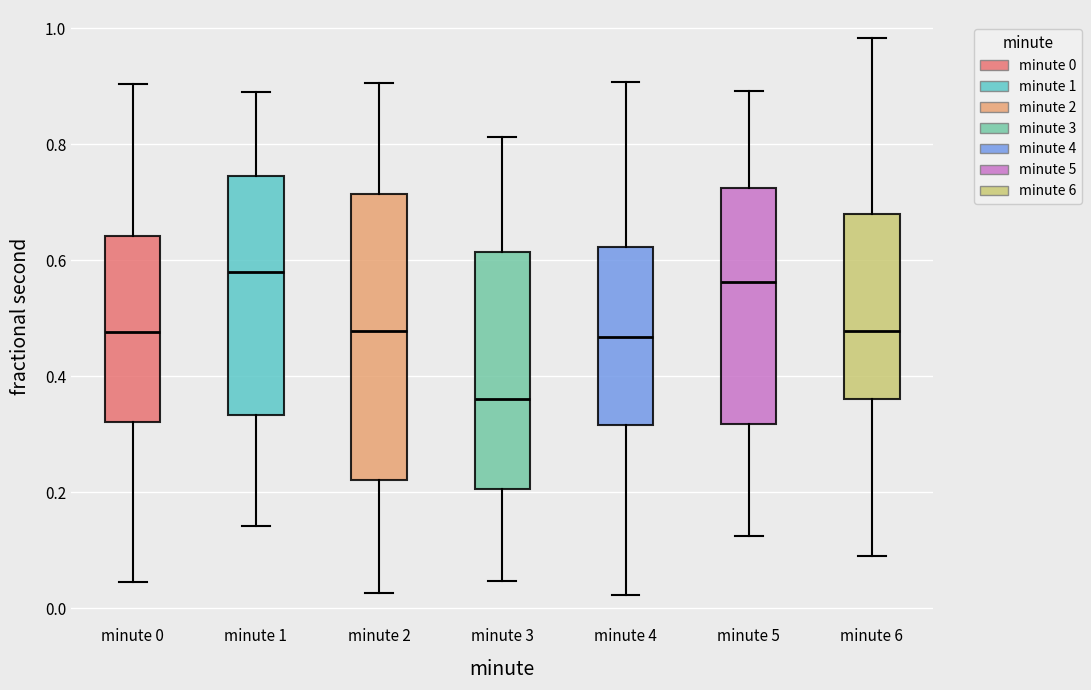

Reading left to right, read every box against the y-axis: the position of its median line, the range the box covers, and the ends of its whiskers. The values are not printed on the chart, so give them approximately, as read against the axis.

minute 0: median 0.48, box 0.32 to 0.64, whiskers 0.04 to 0.90
minute 1: median 0.58, box 0.34 to 0.74, whiskers 0.14 to 0.90
minute 2: median 0.48, box 0.22 to 0.72, whiskers 0.02 to 0.90
minute 3: median 0.36, box 0.20 to 0.62, whiskers 0.04 to 0.82
minute 4: median 0.46, box 0.32 to 0.62, whiskers 0.02 to 0.90
minute 5: median 0.56, box 0.32 to 0.72, whiskers 0.12 to 0.90
minute 6: median 0.48, box 0.36 to 0.68, whiskers 0.10 to 0.98